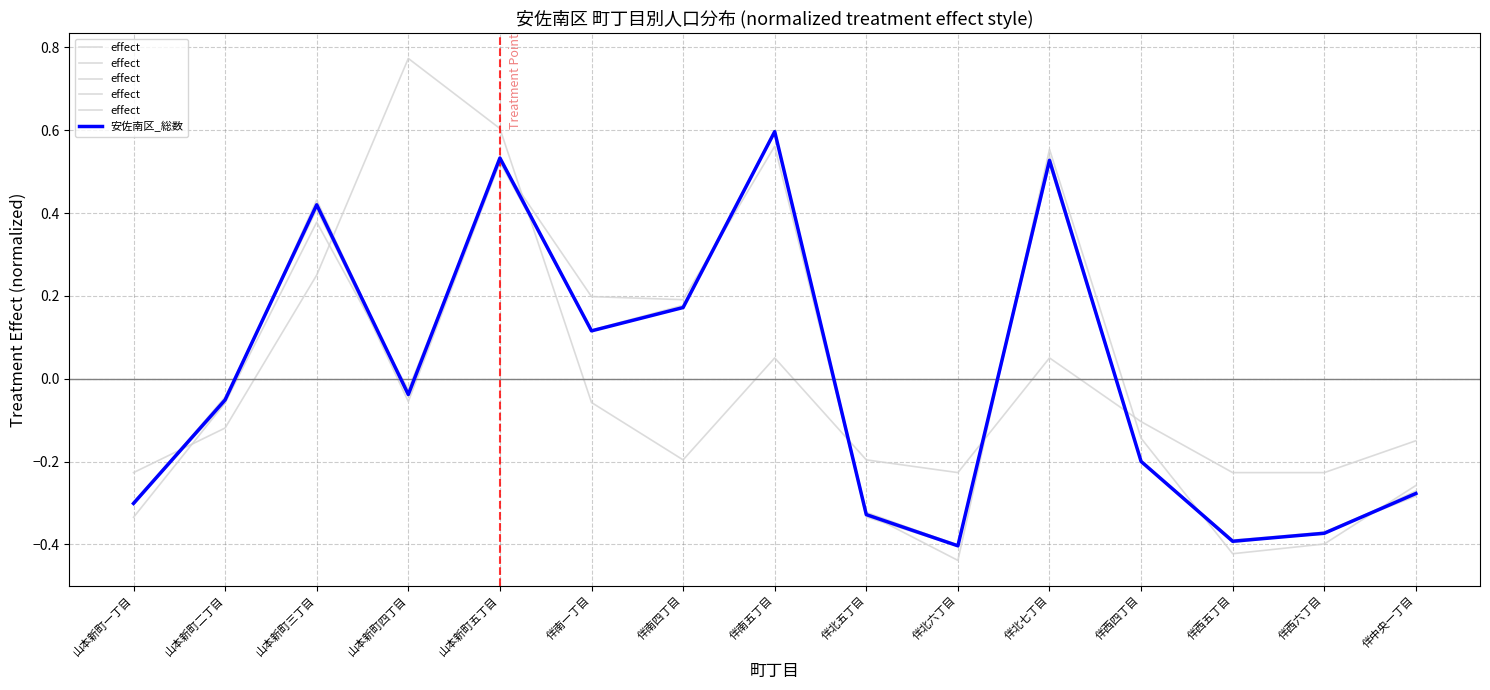

Which series ends up on top after the final intersection of 安佐南区_総数 and effect?

effect